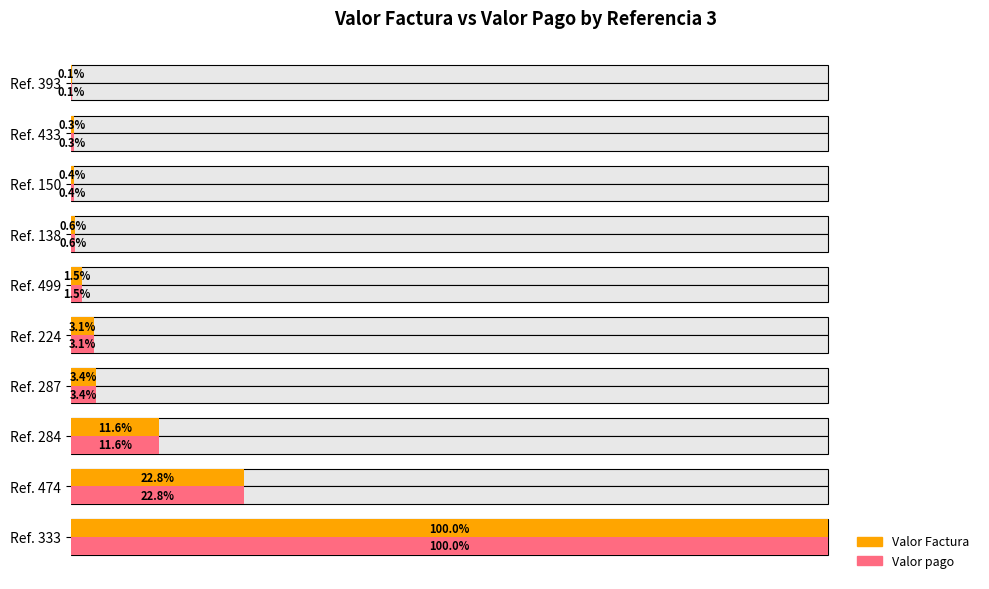

The Valor Factura series shows 0.3 at Ref. 150. True or false?

False